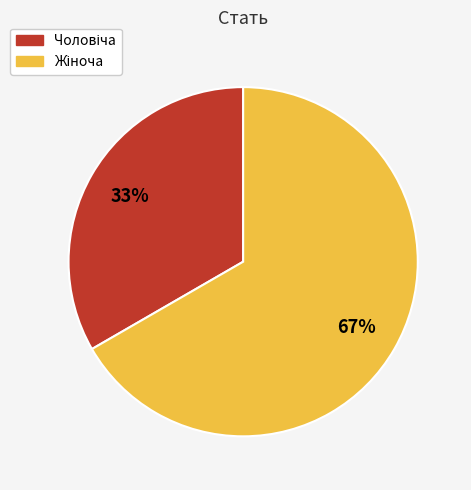

Is there a majority slice in this chart?

Yes